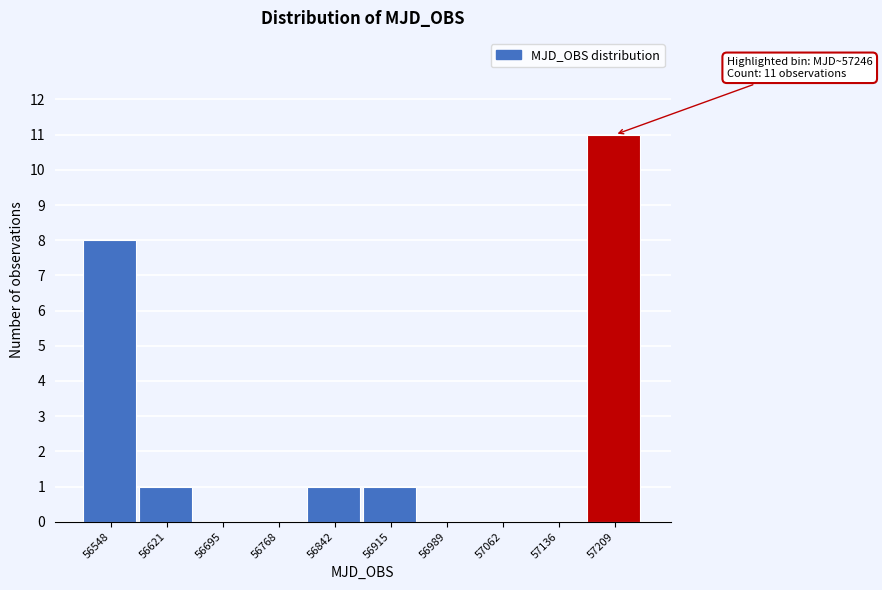

Reading right to left, what are all the values shown in this chart?

57209=11	57136=0	57062=0	56989=0	56915=1	56842=1	56768=0	56695=0	56621=1	56548=8